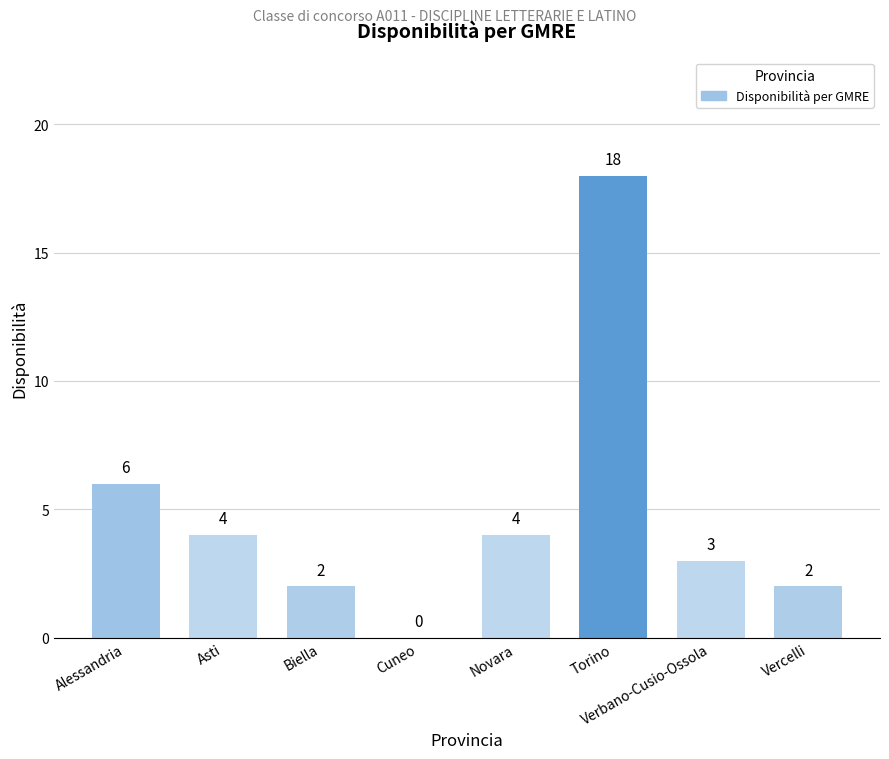

Reading left to right, extract all data points from this chart.

Alessandria=6	Asti=4	Biella=2	Cuneo=0	Novara=4	Torino=18	Verbano-Cusio-Ossola=3	Vercelli=2